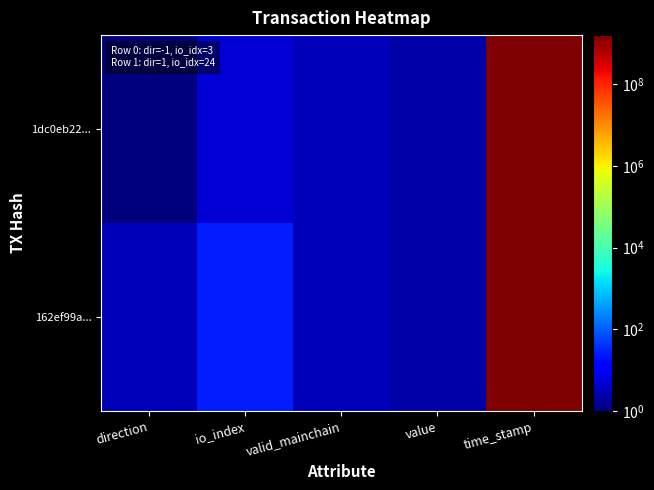

At direction, list the series in order from largest to smallest.

162ef99a..., 1dc0eb22...